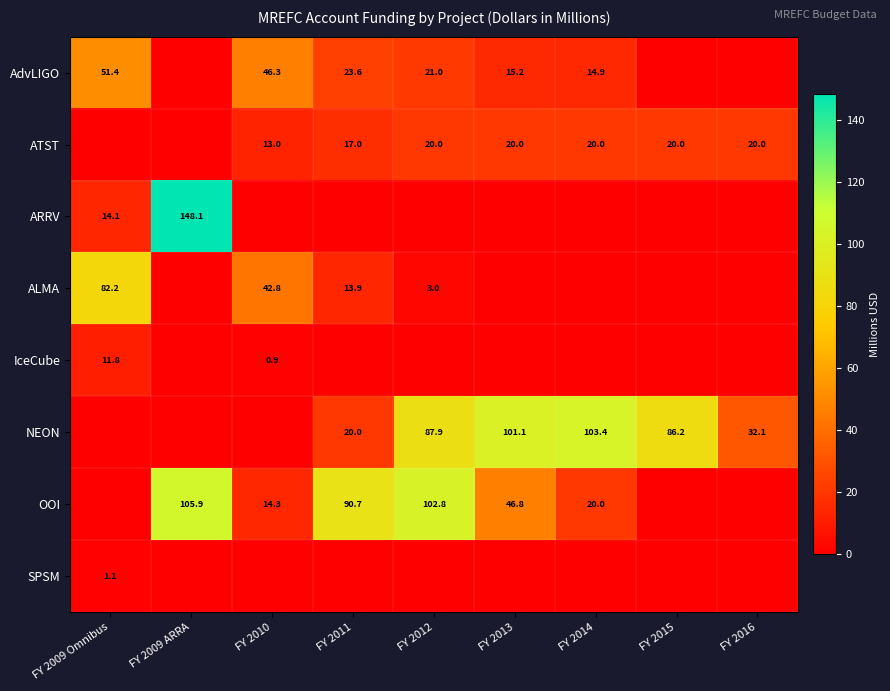

At which category is the sum across all series the highest?

FY 2009 ARRA